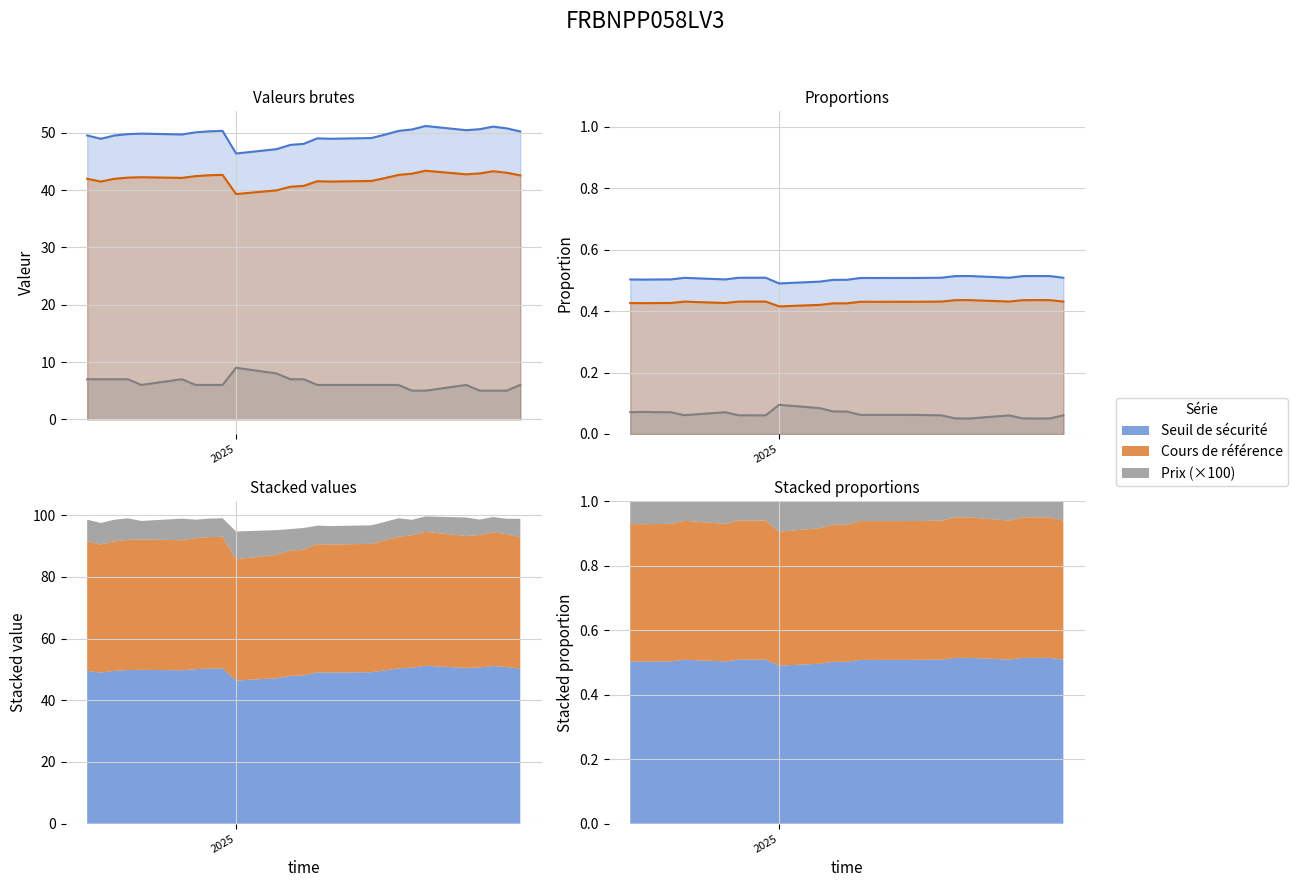

How many lines are shown in the chart?

3